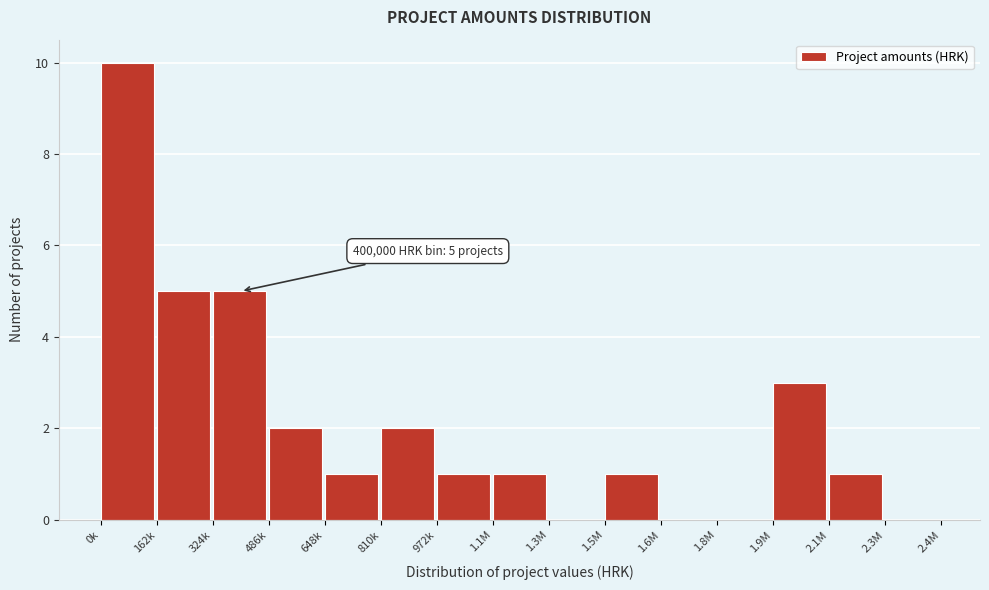

Reading left to right, extract all data points from this chart.

0k=10	162k=5	324k=5	486k=2	648k=1	810k=2	972k=1	1.1M=1	1.3M=0	1.5M=1	1.6M=0	1.8M=0	1.9M=3	2.1M=1	2.3M=0